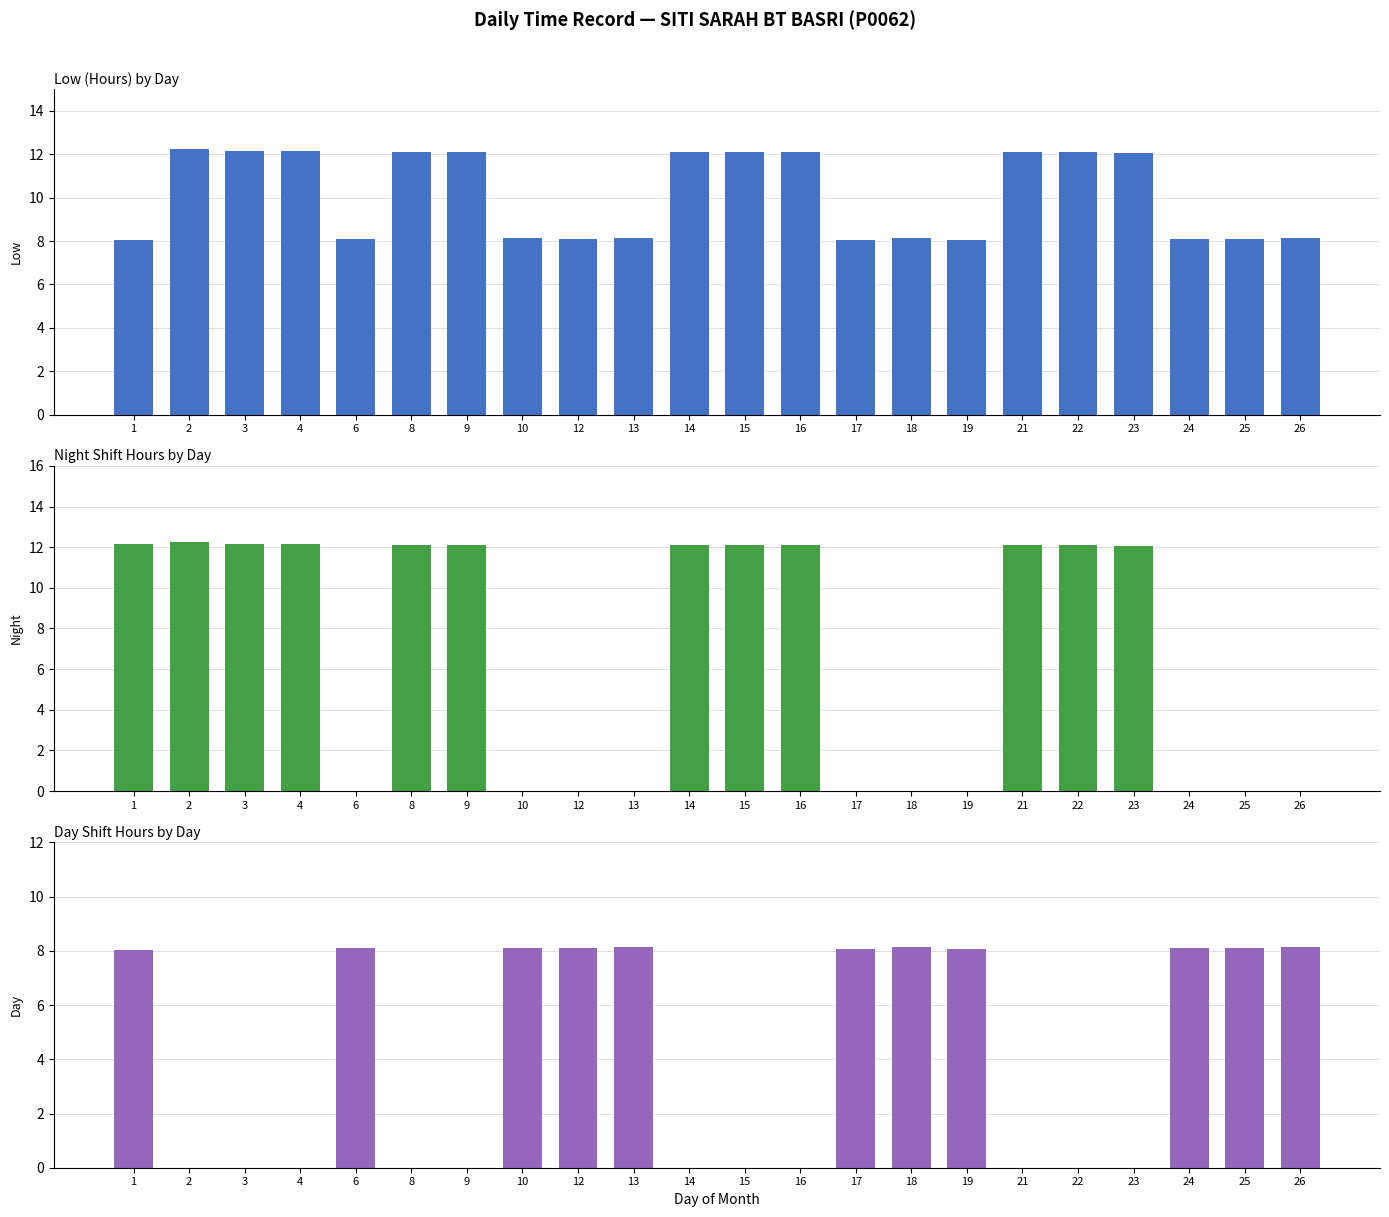

What is the difference between the highest and lowest values at 15?

12.1